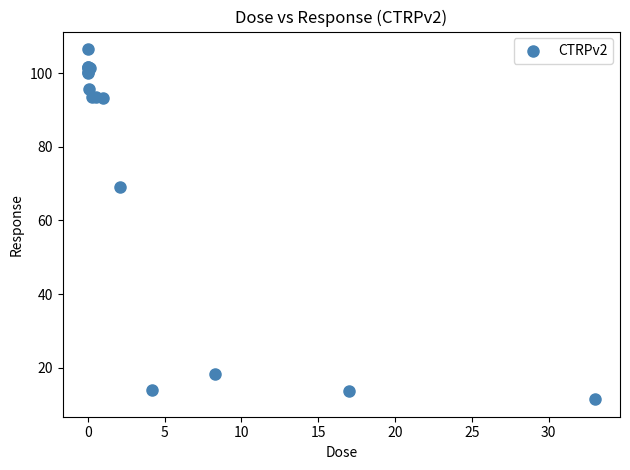

What Y value in the scatter plot is closest to 58?

69.0